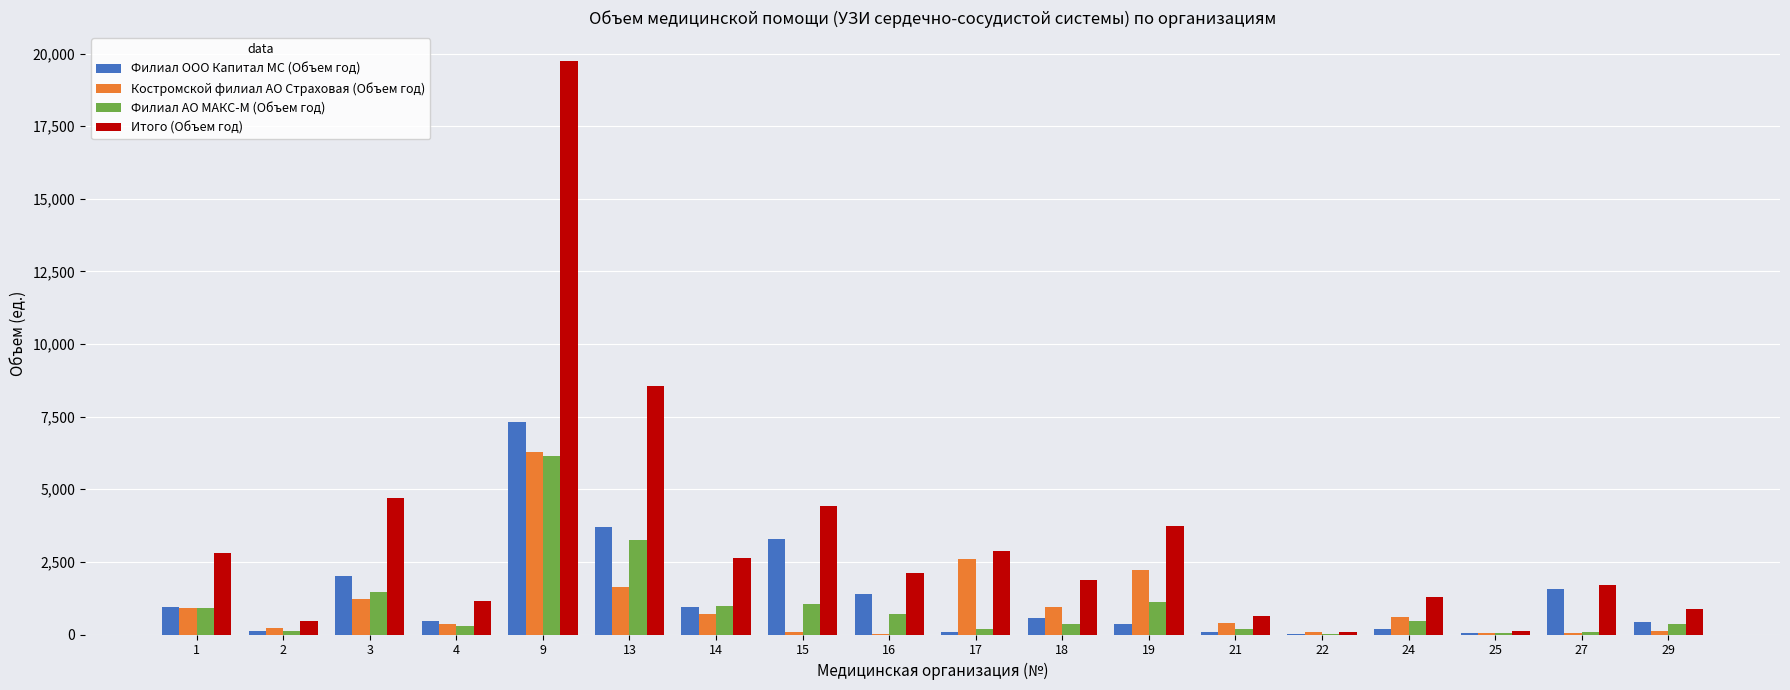

The value of Итого (Объем год) at 9 is 19755. True or false?

True